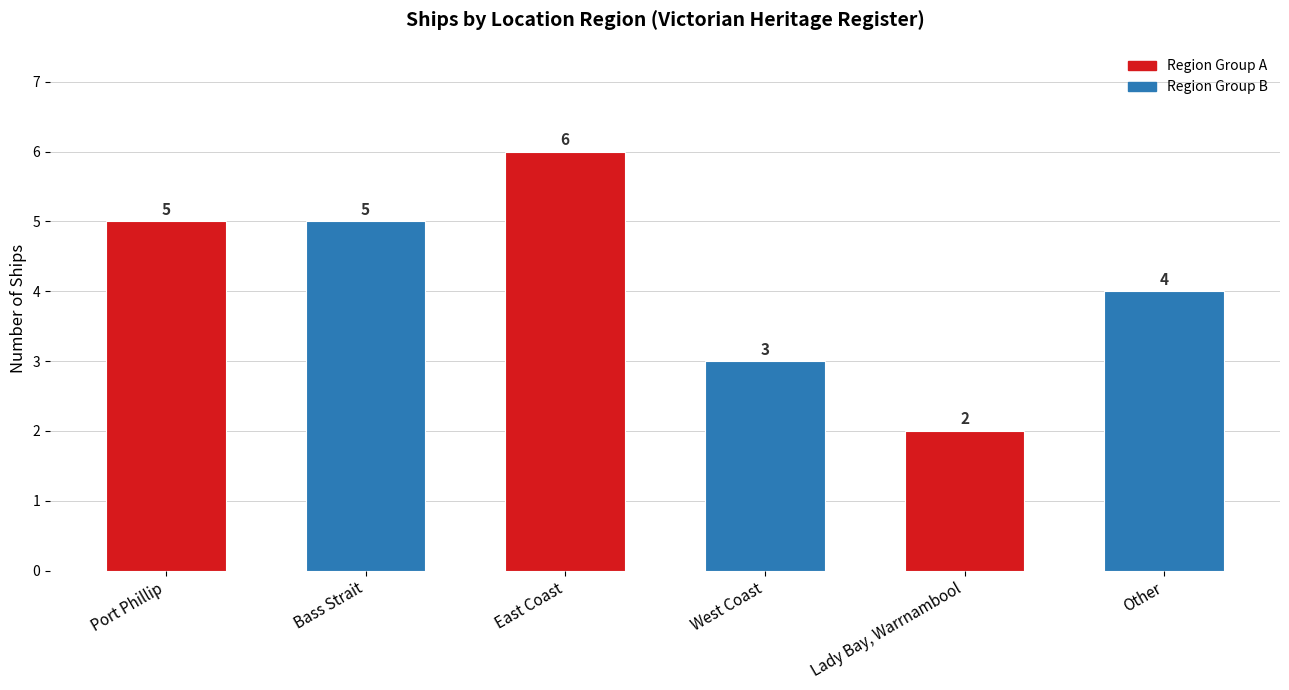

Between Other and Port Phillip, which is larger?

Port Phillip